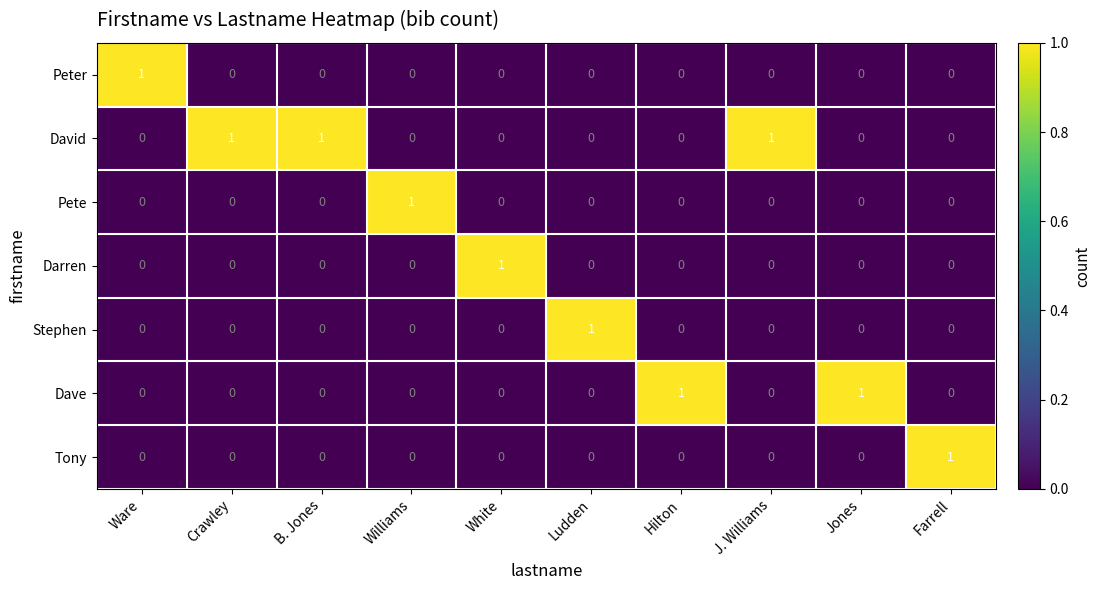

At how many categories does at least one series exceed 0?

10